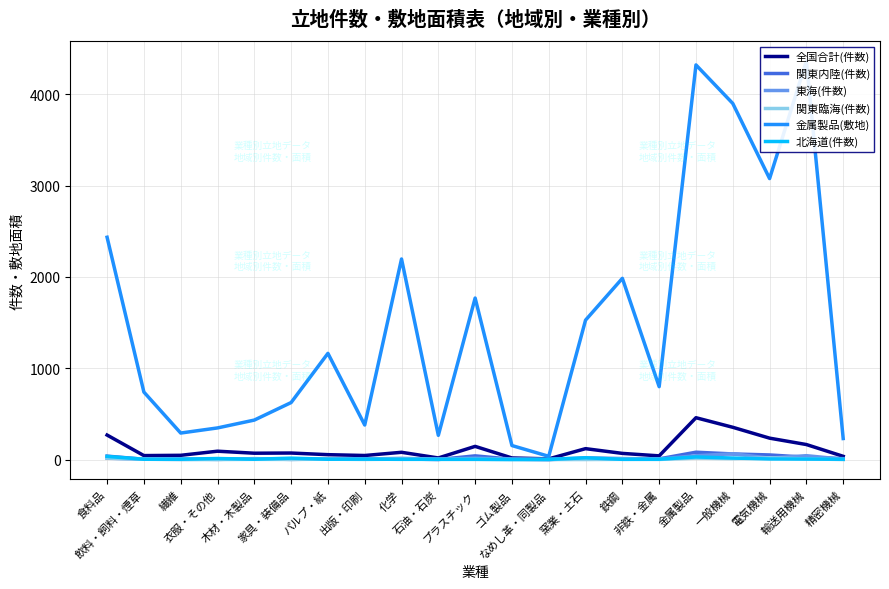

What is the difference between the highest and lowest values at 家具・装備品?

623